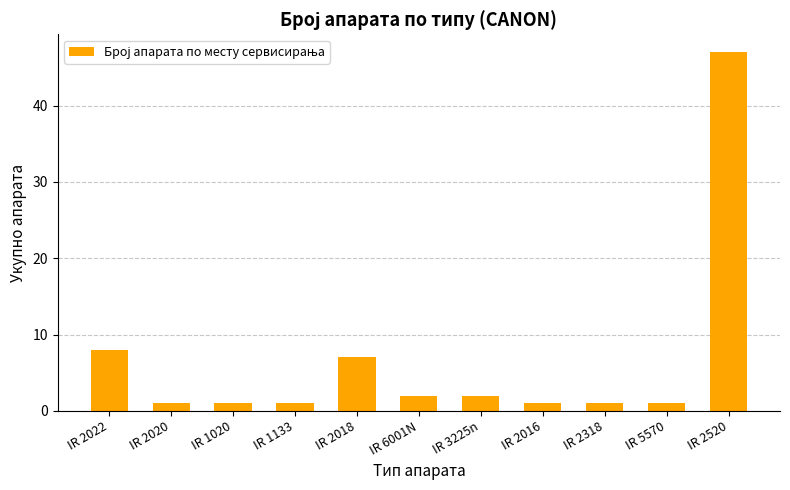

What is the average value?

7